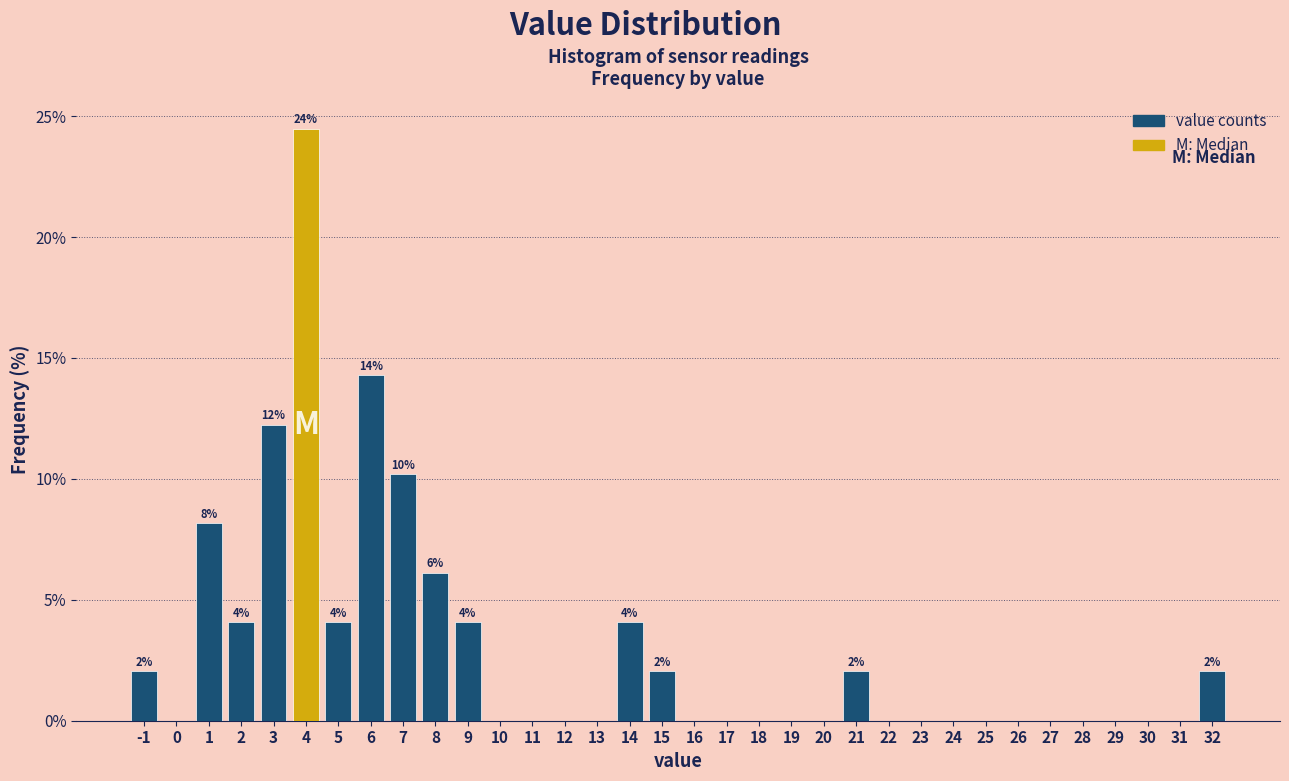

Which range on the x-axis has the tallest bar?

3.5 to 4.5